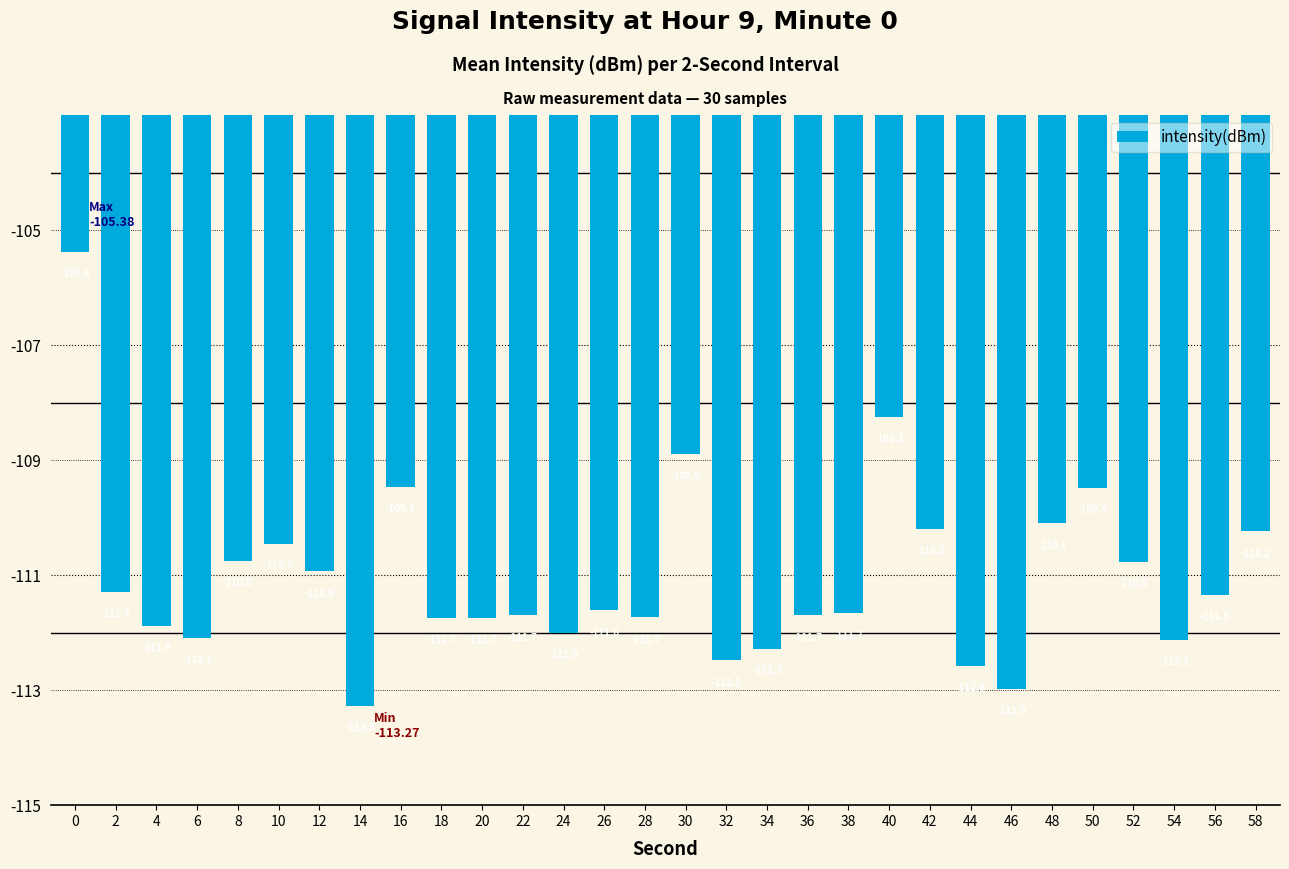

Reading left to right, extract all data points from this chart.

-105.4	-111.3	-111.9	-112.1	-110.8	-110.5	-110.9	-113.3	-109.5	-111.7	-111.7	-111.7	-112.0	-111.6	-111.7	-108.9	-112.5	-112.3	-111.7	-111.7	-108.2	-110.2	-112.6	-113.0	-110.1	-109.5	-110.8	-112.1	-111.3	-110.2